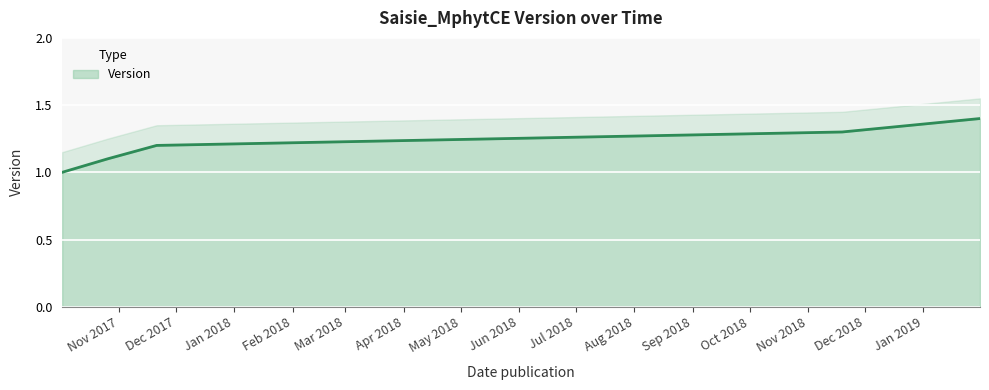

Is it true that the value at 2019-01-31 is 1.4?

True